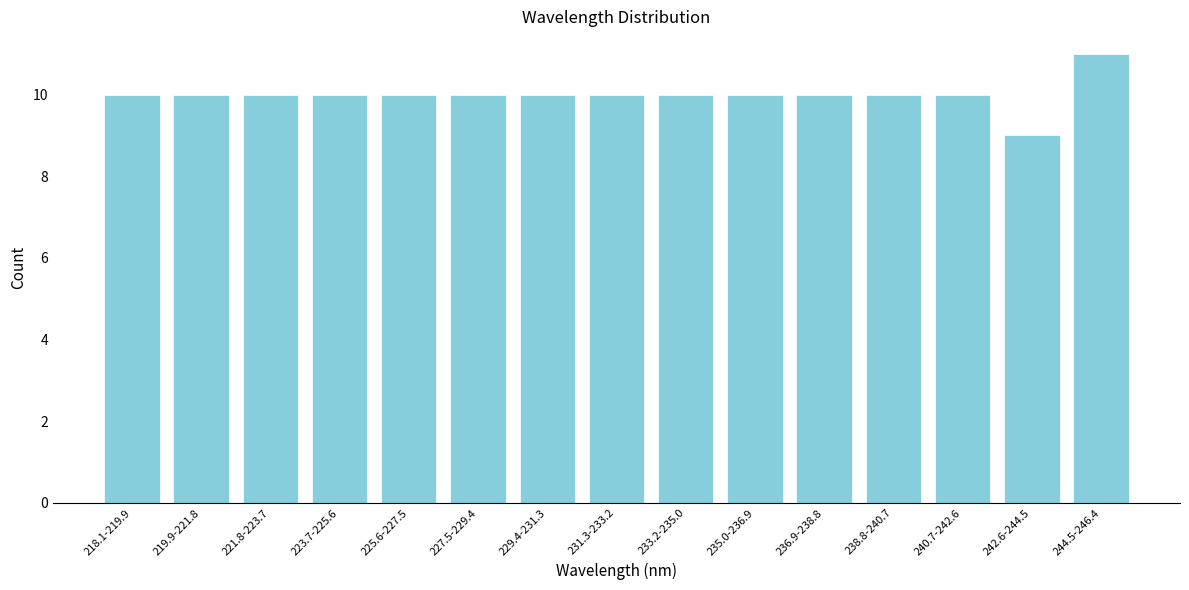

Reading right to left, extract all data points from this chart.

11	9	10	10	10	10	10	10	10	10	10	10	10	10	10